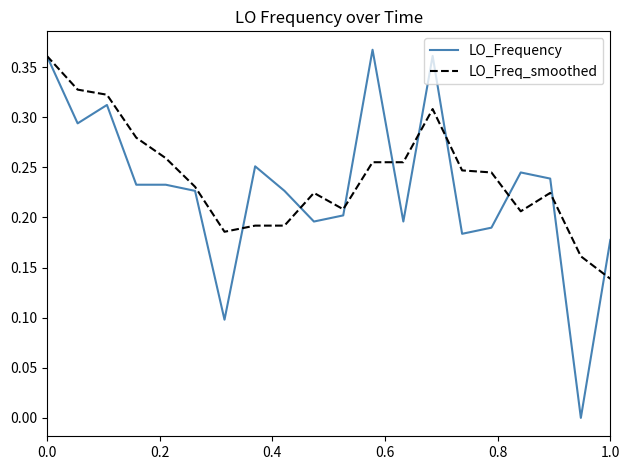

List the series in order of their peak value, highest first.

LO_Frequency, LO_Freq_smoothed